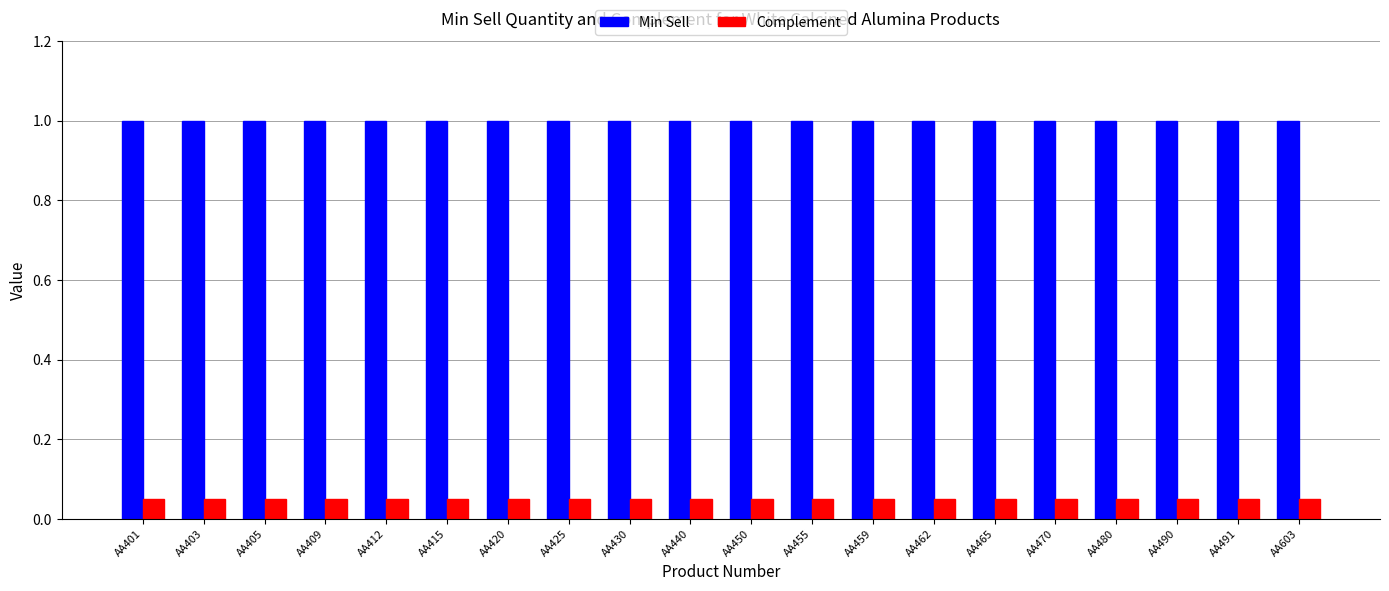

Rank the series by their average value, from lowest to highest.

Complement, Min Sell